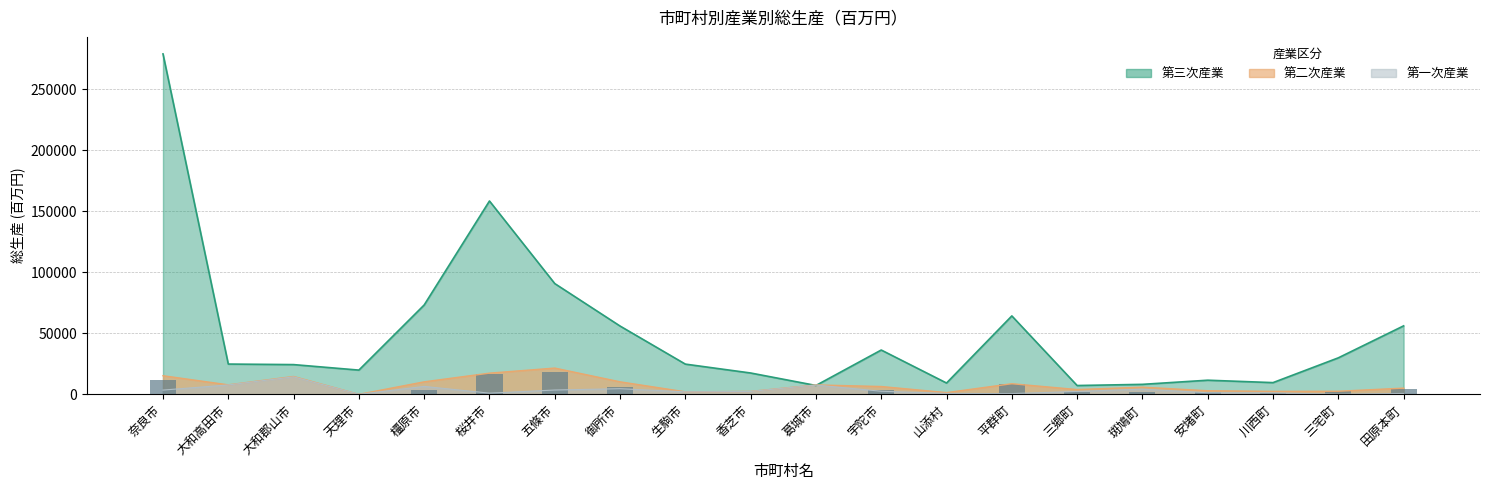

What position from the right is 生駒市?

12